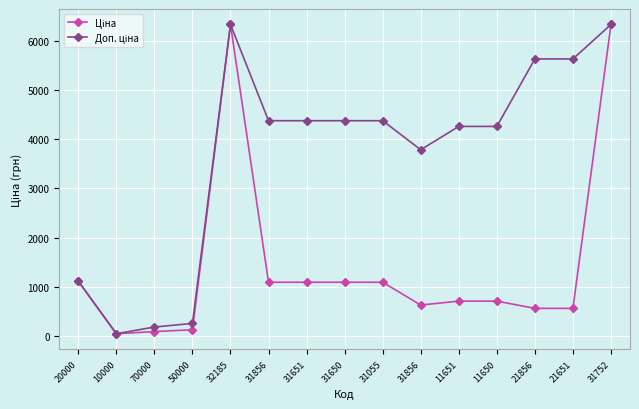

Rank the series at 21856 from highest to lowest value.

Доп. ціна, Ціна